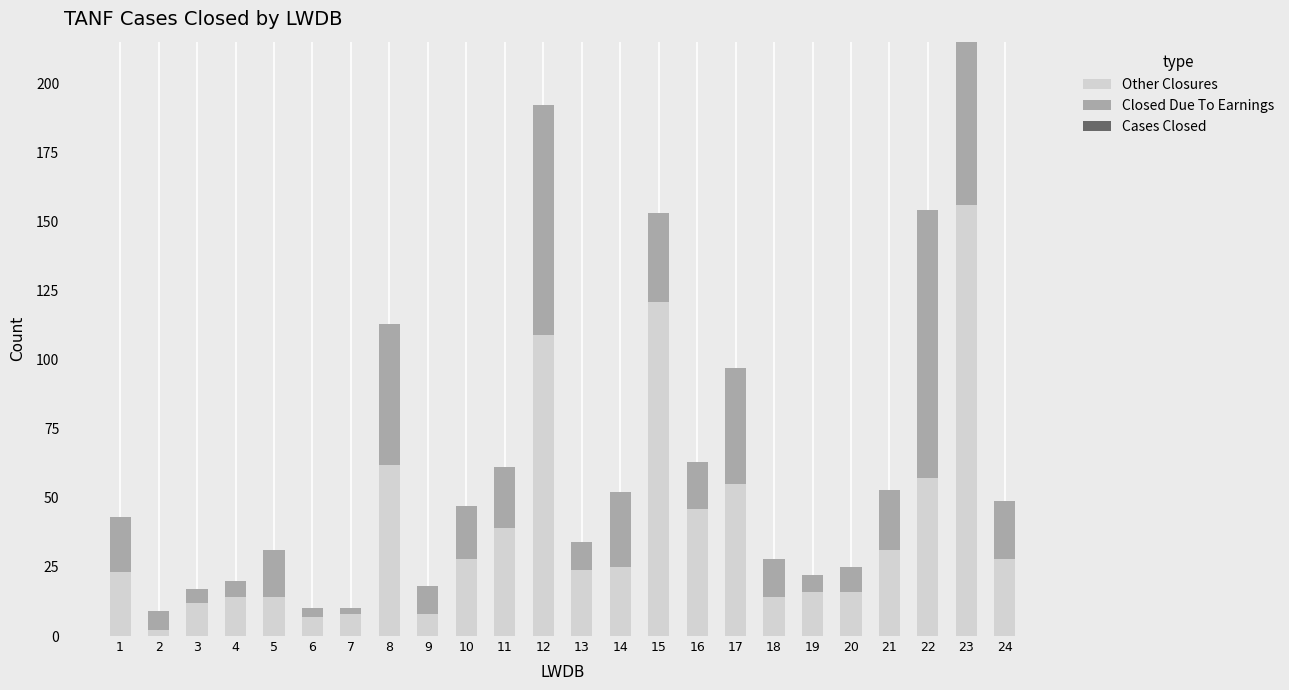

At which category is the sum across all series the highest?

23